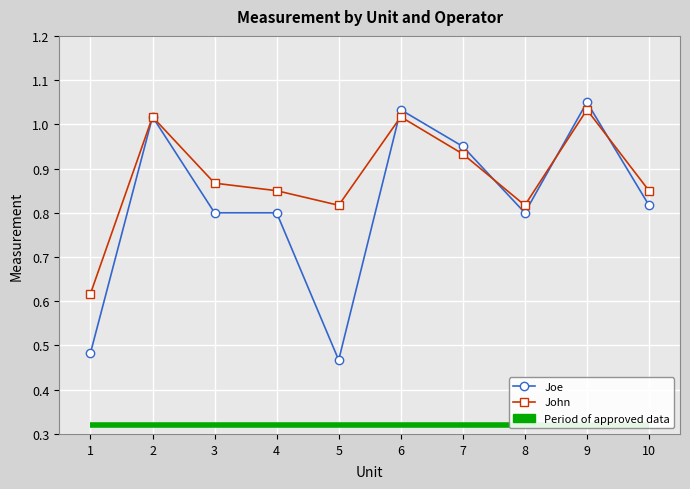

Where do John and Joe first cross each other?

5 and 6